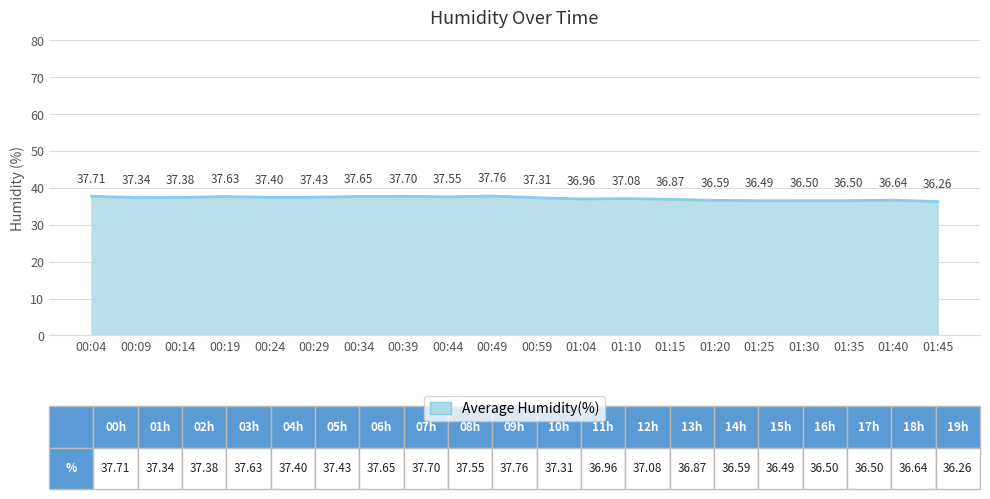

What is the sum of all values?

742.8